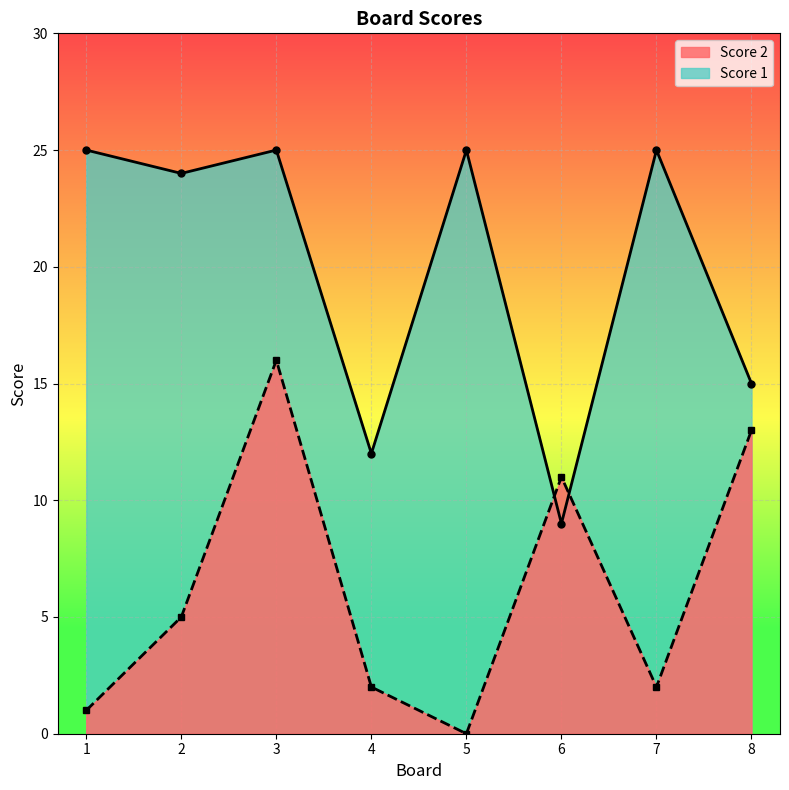

After their last crossing, which series has the higher values: Score 1 or Score 2?

Score 1